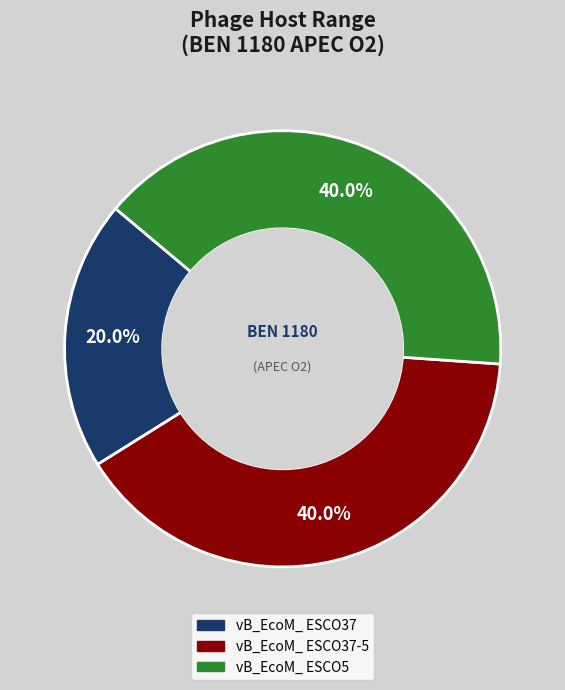

Does any single category account for the majority?

No